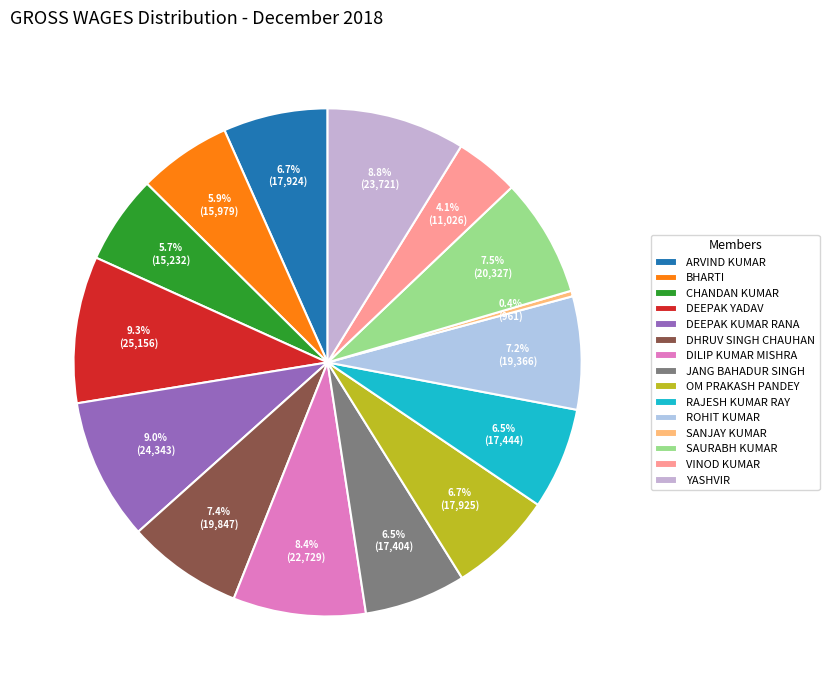

What is the largest slice in the pie chart?

DEEPAK YADAV